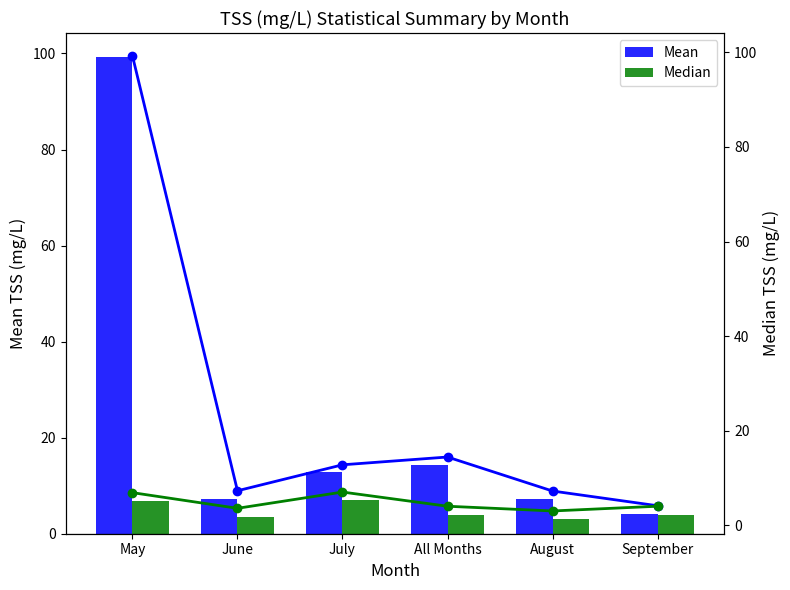

Which series has the largest total across all categories?

Mean